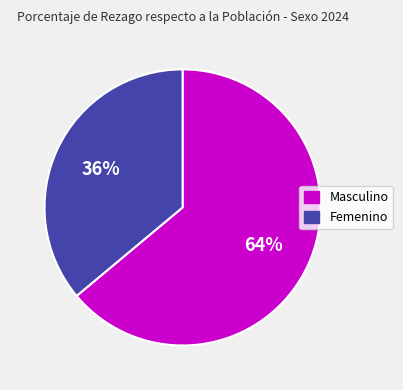

Is the sum of Masculino and Femenino greater than half?

Yes